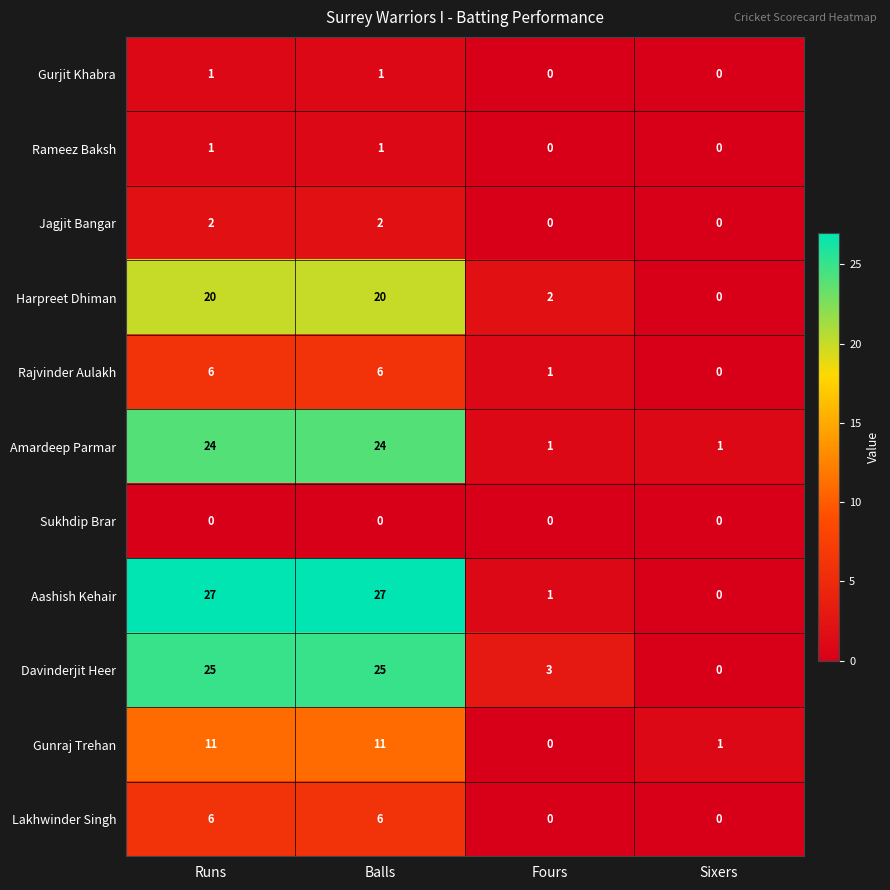

What is the difference between the maximum and second lowest values in the Amardeep Parmar series?

23